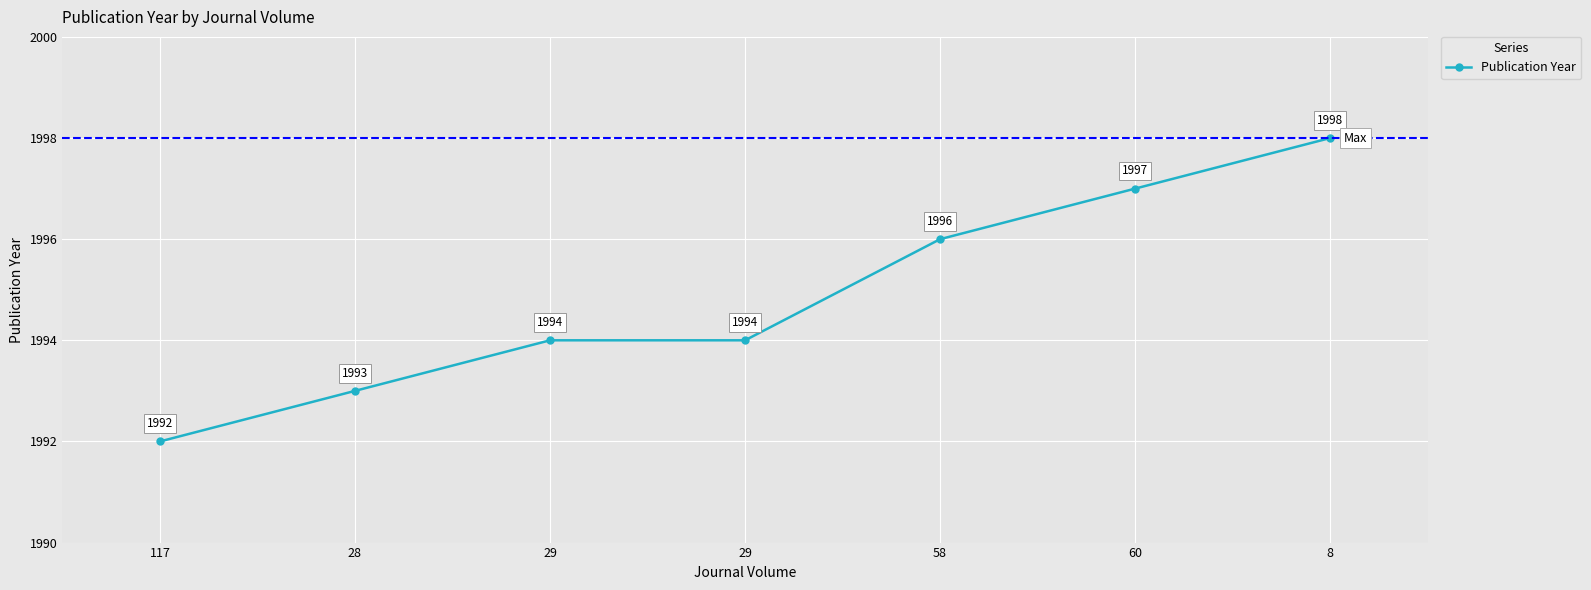

Is it true that the value at 29 is 2936?

False